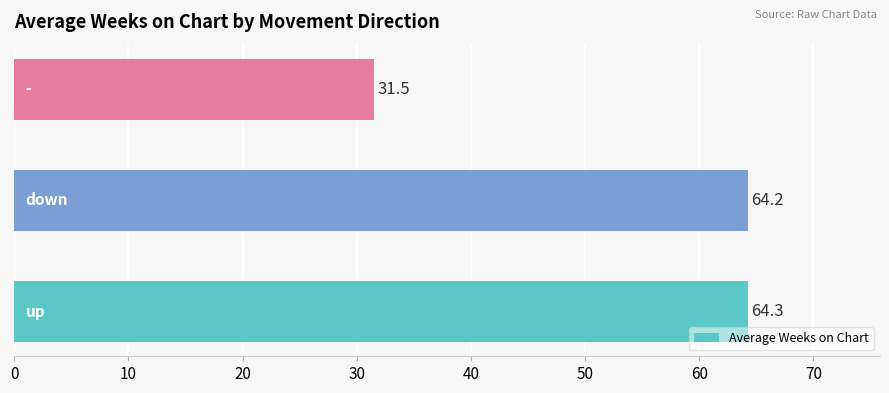

What is the difference between the maximum and minimum values?

32.8